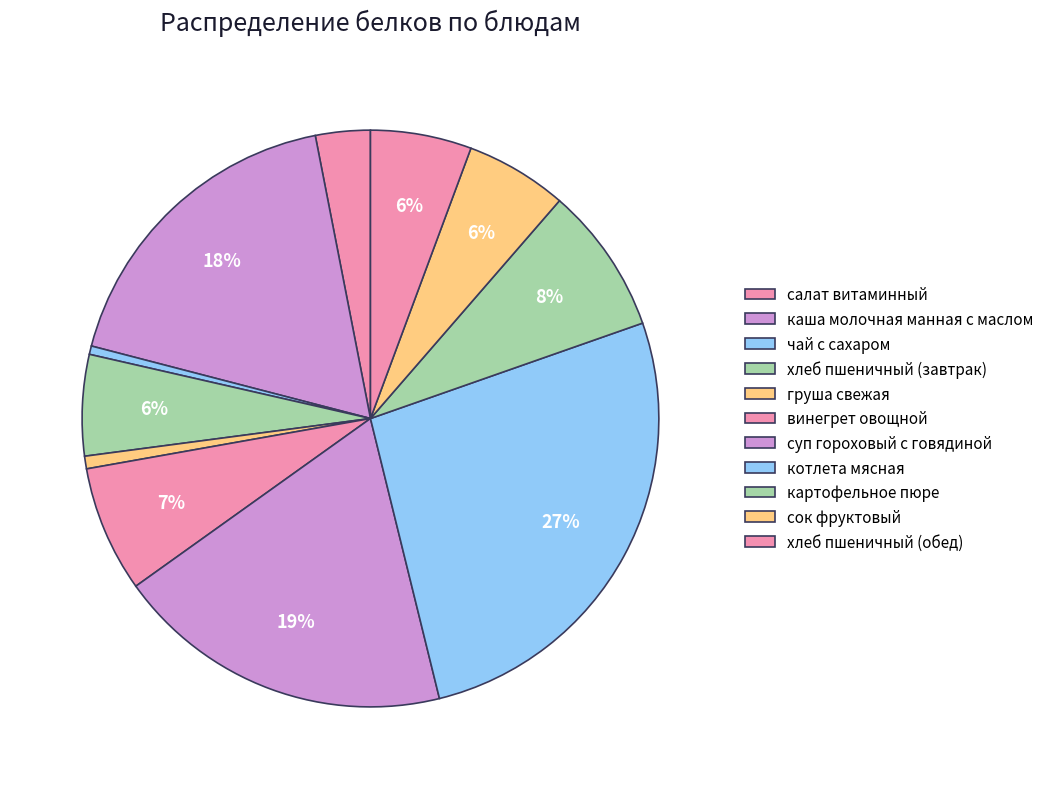

To the nearest percent, what percentage of the pie is хлеб пшеничный (обед)?

6%